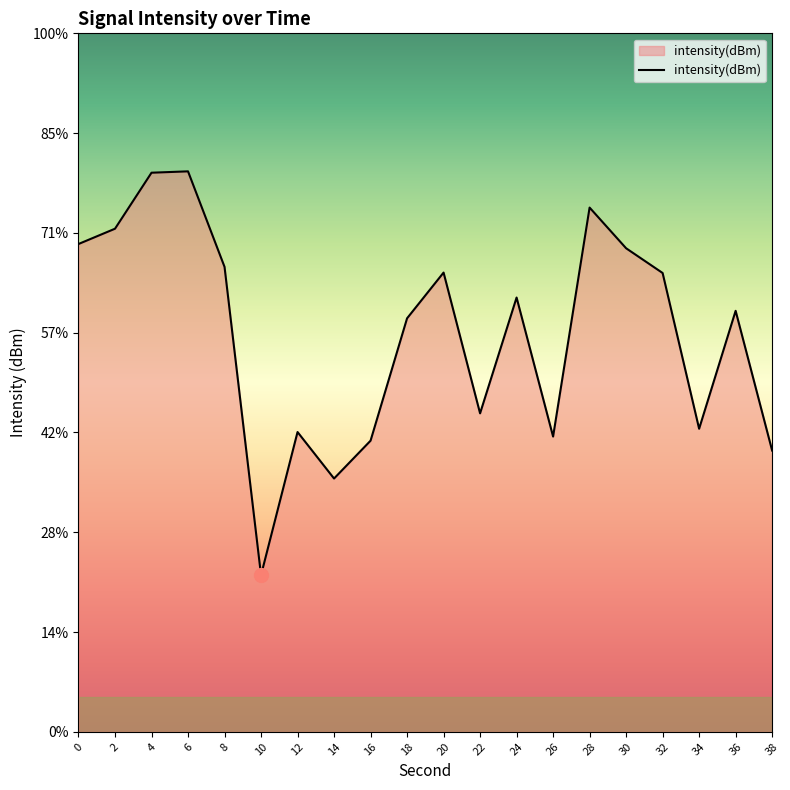

What is the value of the 17th point from the left?

-122.0